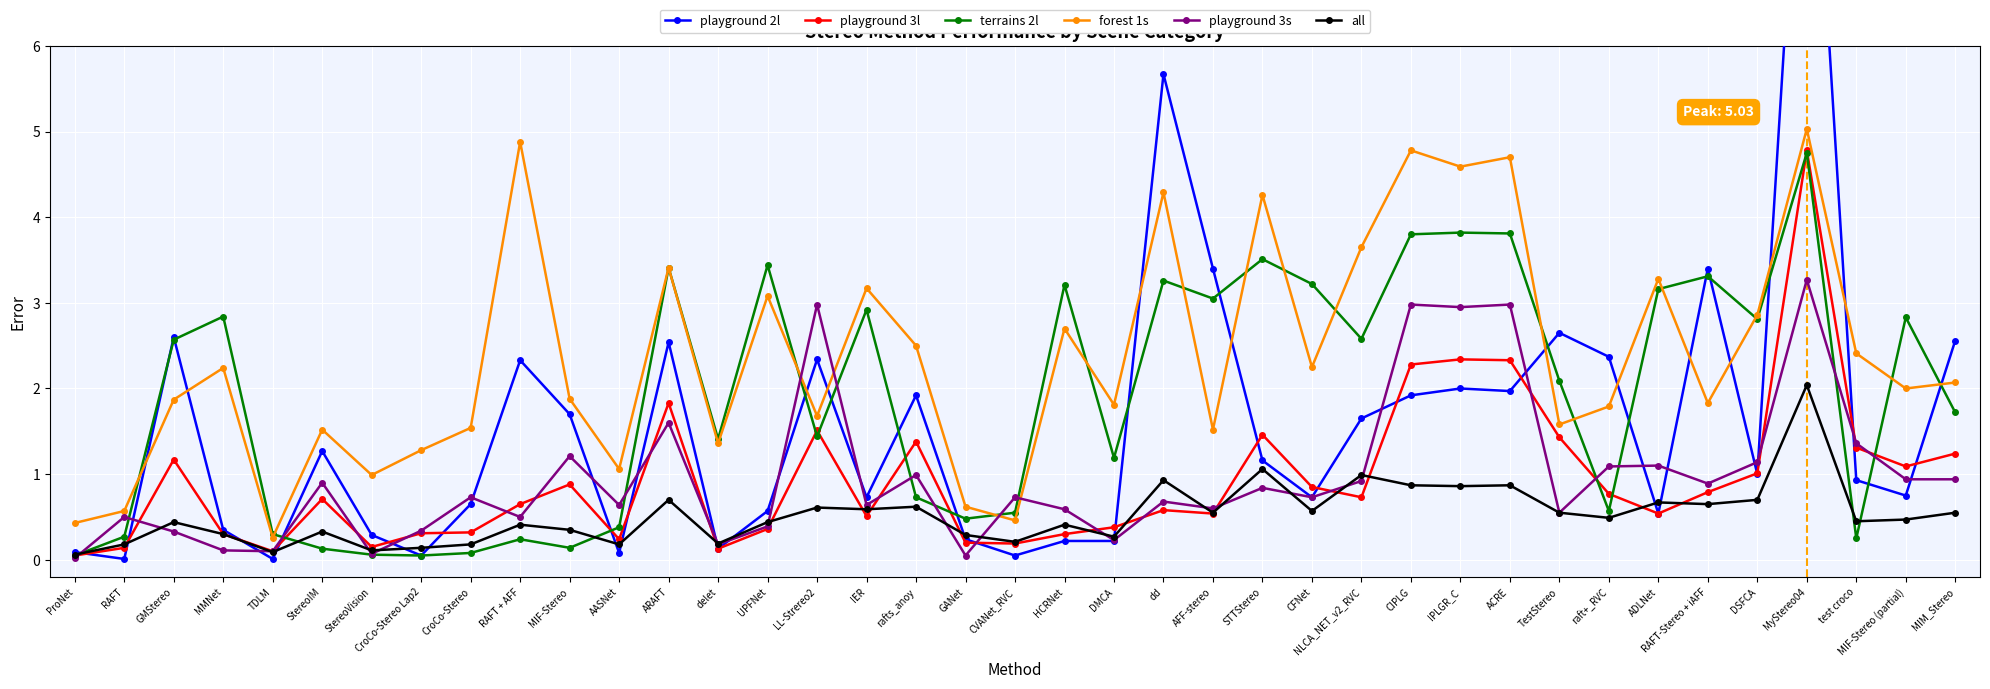

After their last crossing, which series has the higher values: all or playground 3s?

playground 3s